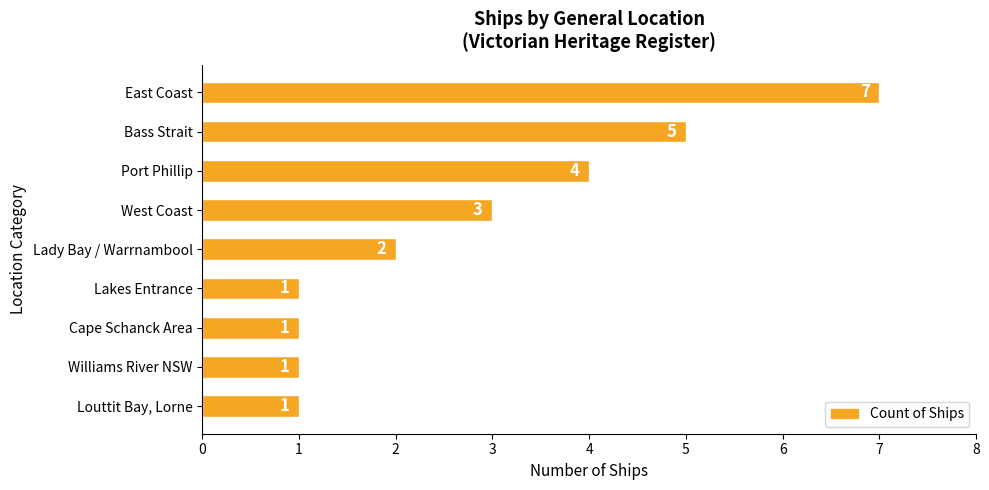

What is the difference between the maximum and minimum values?

6